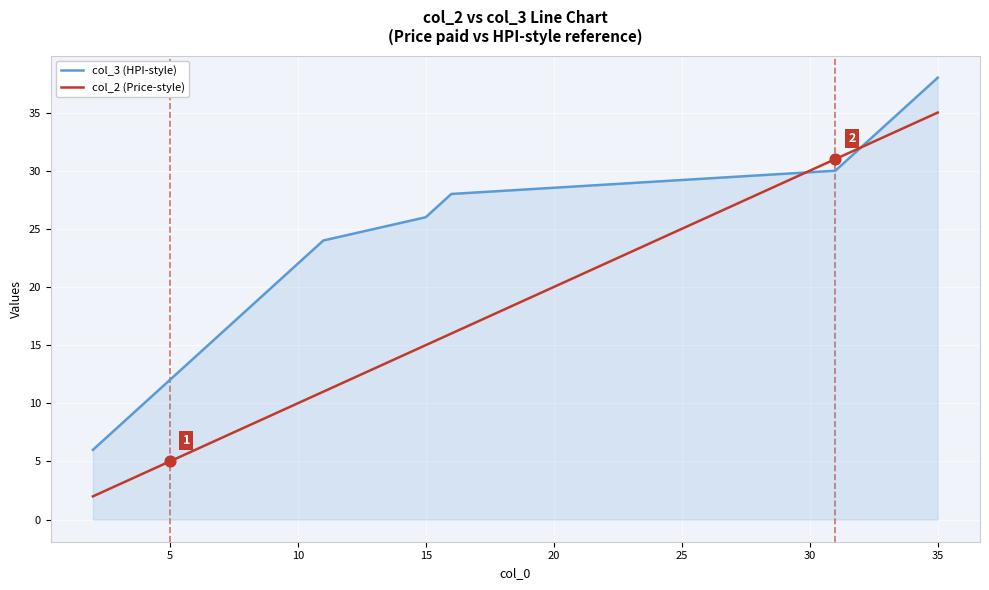

Which series has the largest total across all categories?

col_3 (HPI-style)